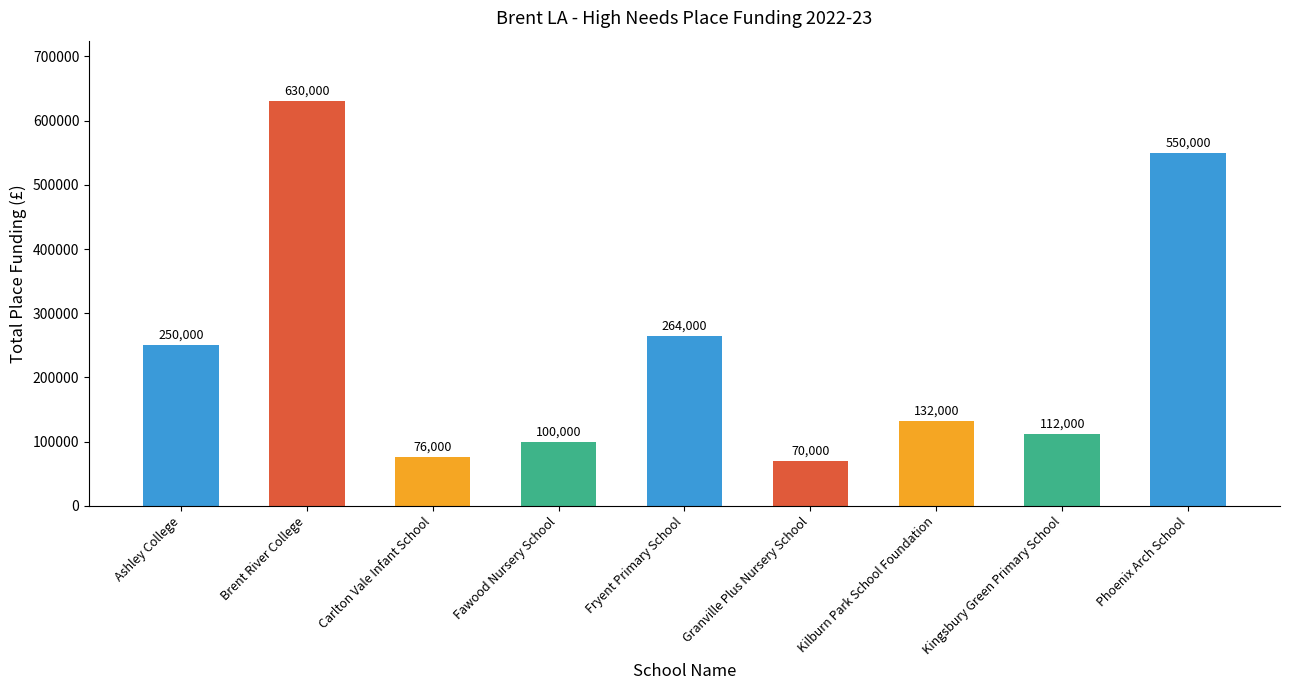

Reading right to left, list all the values displayed in this chart.

550000	112000	132000	70000	264000	100000	76000	630000	250000